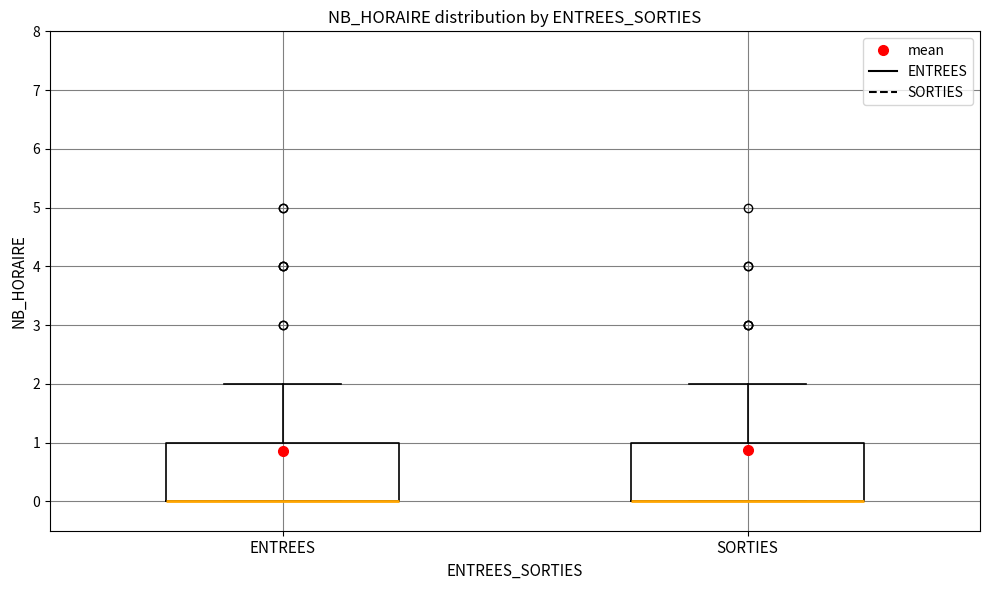

Reading left to right, read every box against the y-axis: the position of its median line, the range the box covers, and the ends of its whiskers. The values are not printed on the chart, so give them approximately, as read against the axis.

ENTREES: median 0 (drawn on the box's lower edge), box 0 to 1, whiskers 0 to 2
SORTIES: median 0 (drawn on the box's lower edge), box 0 to 1, whiskers 0 to 2